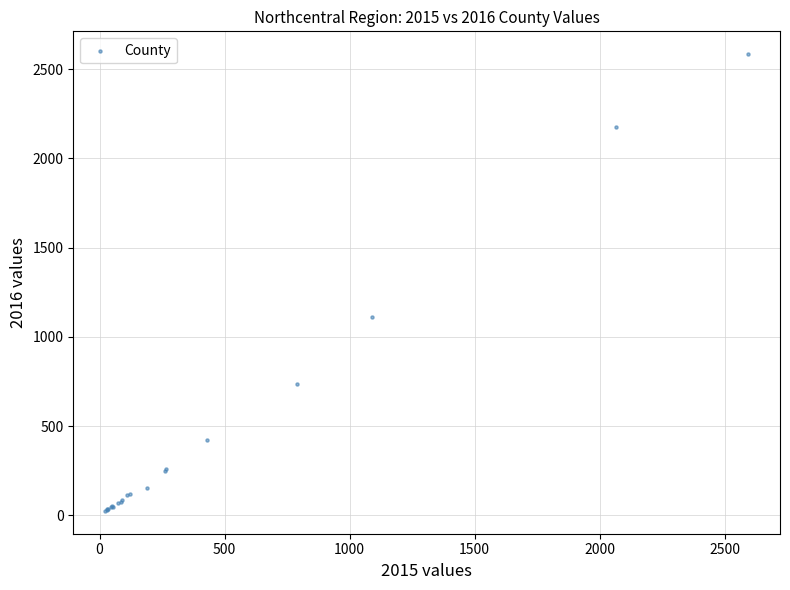

What Y value in the scatter plot is closest to 1304?

1111.3